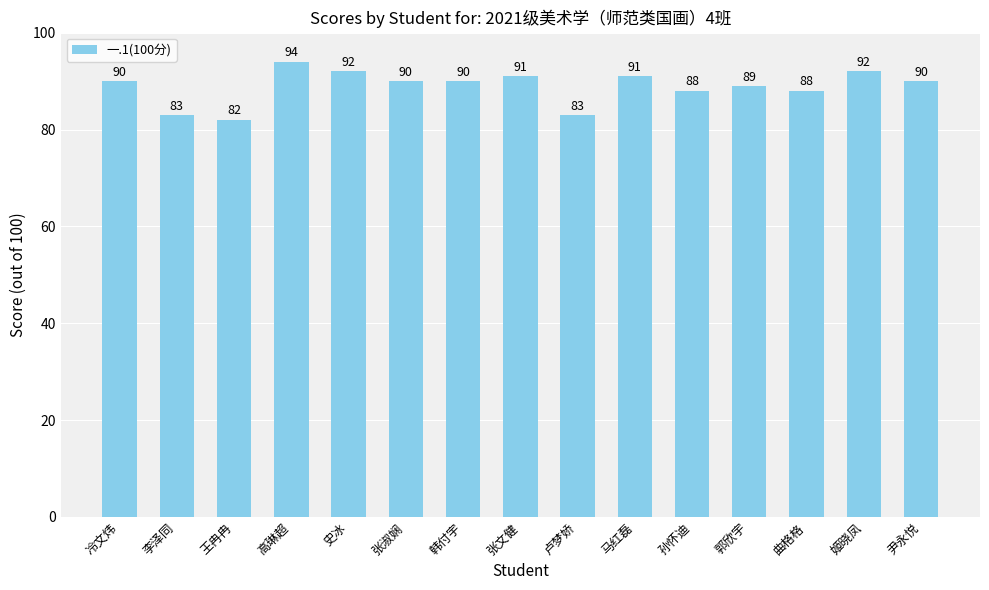

What is the difference between the values at 史冰 and 郭欣宇?

3